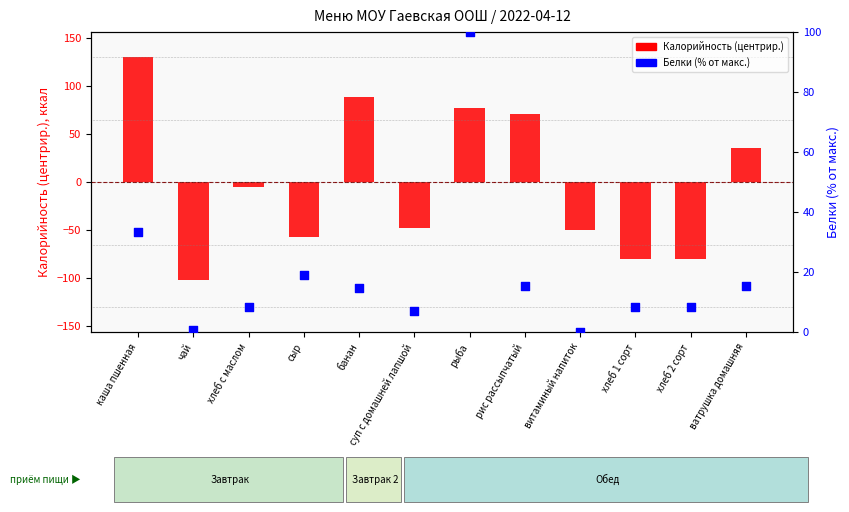

What is the total value across all series at банан?

102.6